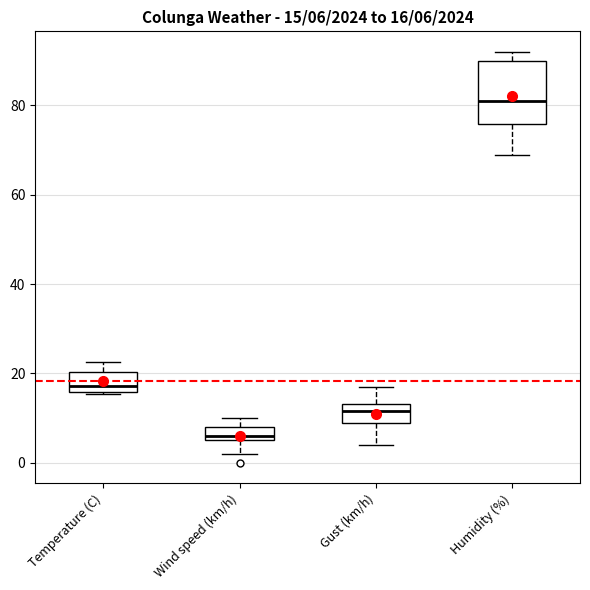

Comparing the boxes themselves (not the whiskers), which one is the tallest?

Humidity (%)